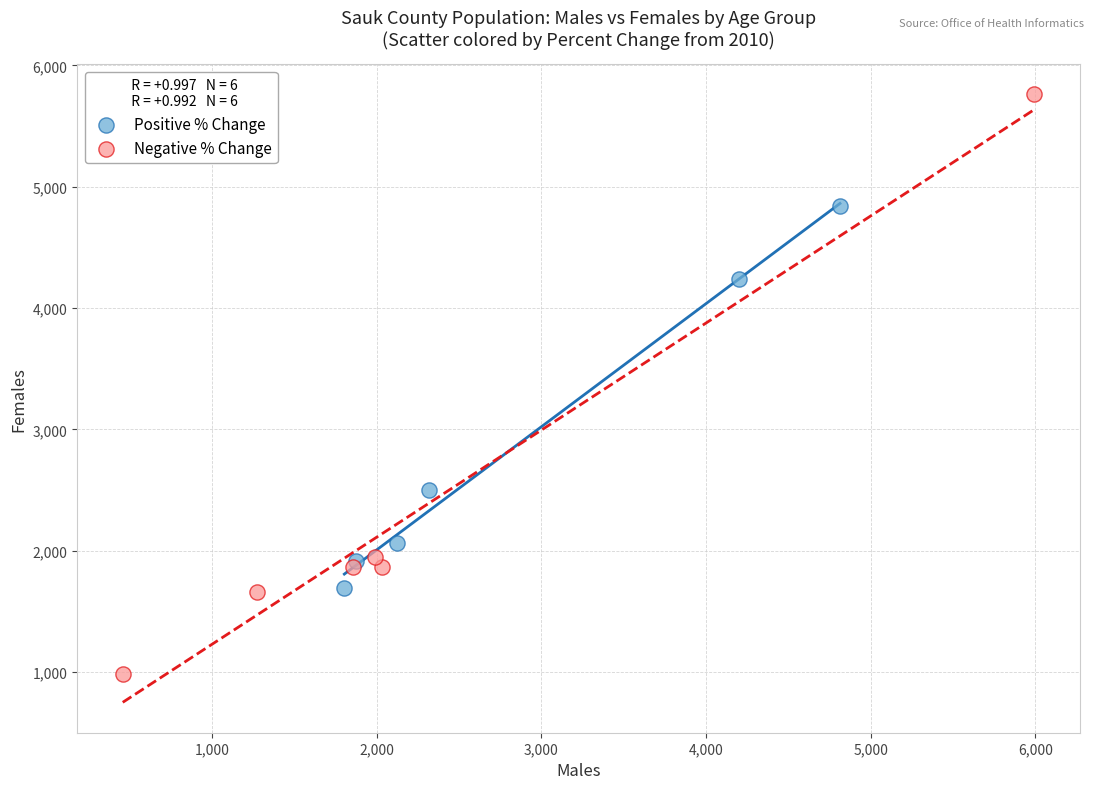

Which series reaches the maximum Y coordinate?

Negative % Change